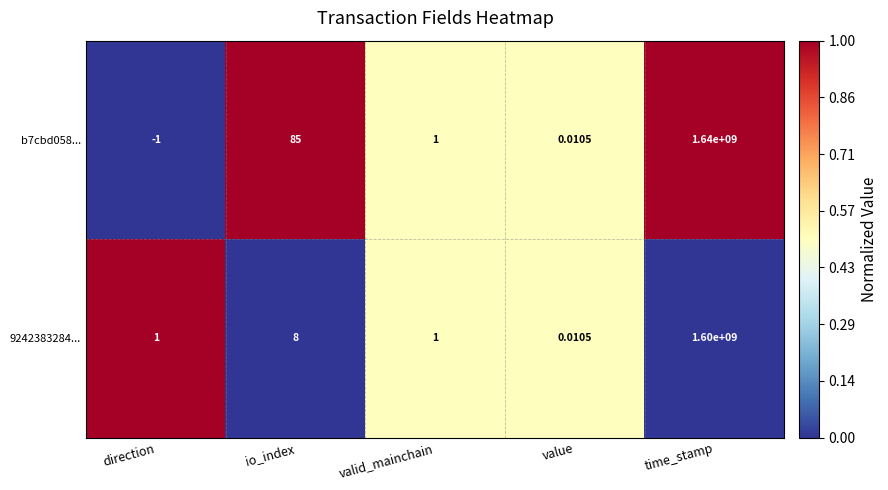

Rank the categories by b7cbd058... value from highest to lowest.

time_stamp, io_index, valid_mainchain, value, direction